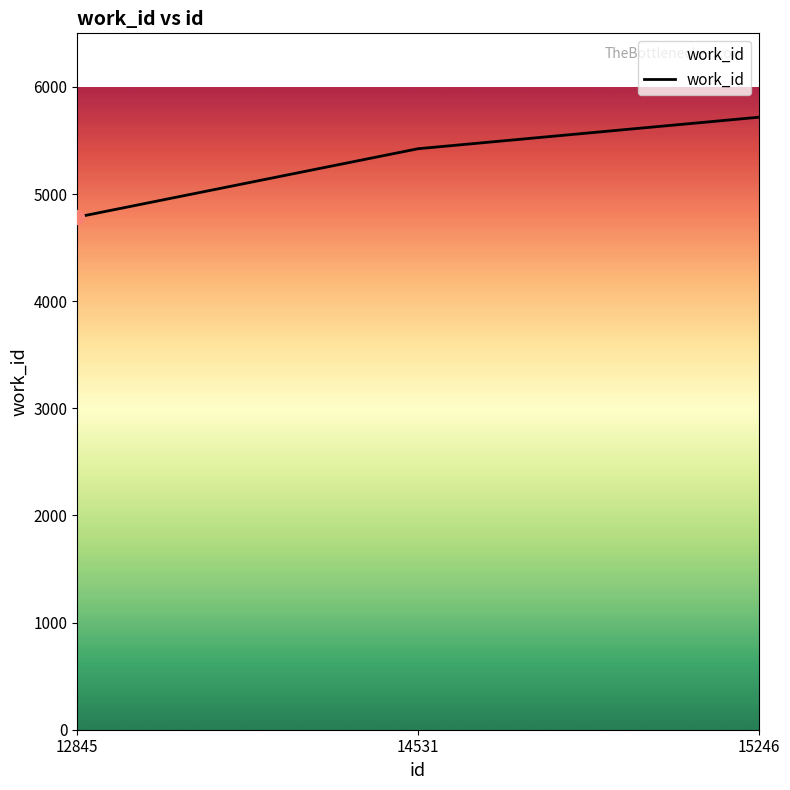

Rank the categories by value from highest to lowest.

15246, 14531, 12845